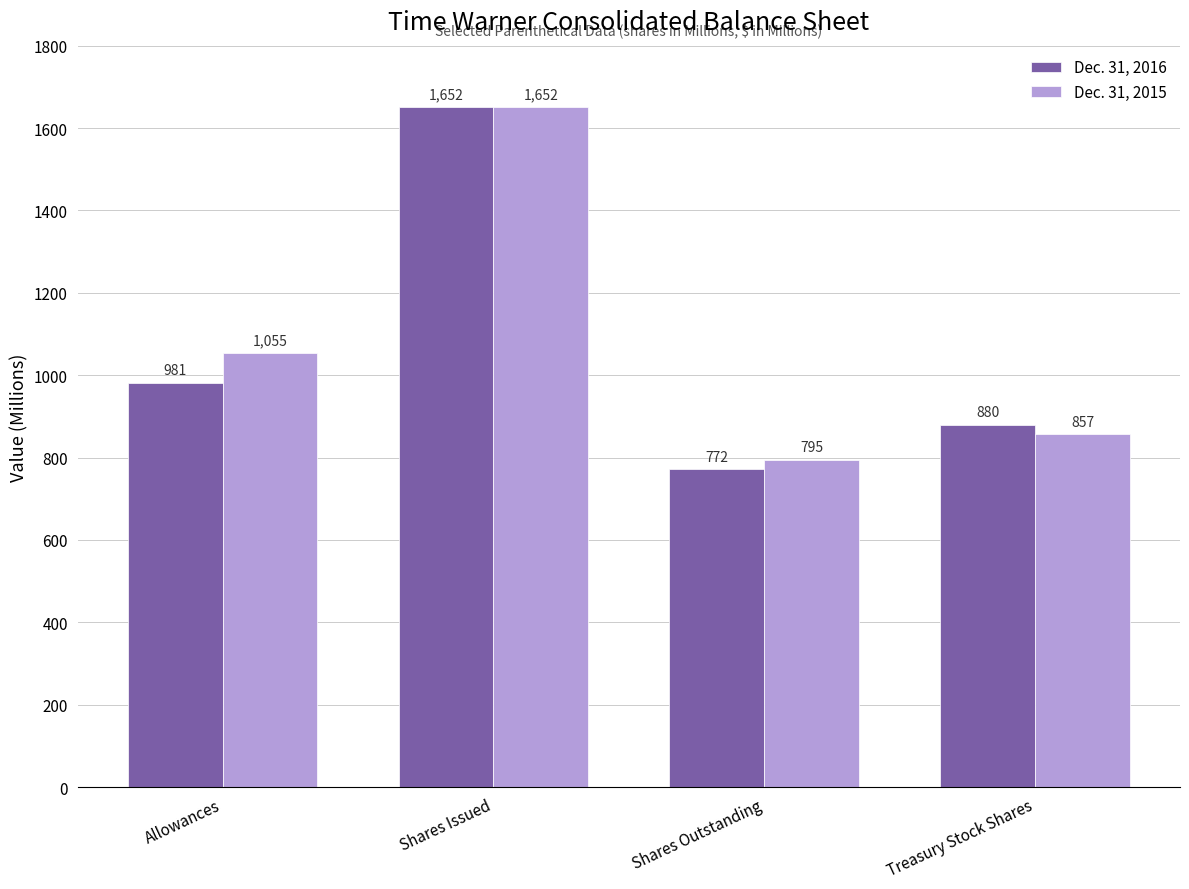

How many distinct data groups are displayed?

2